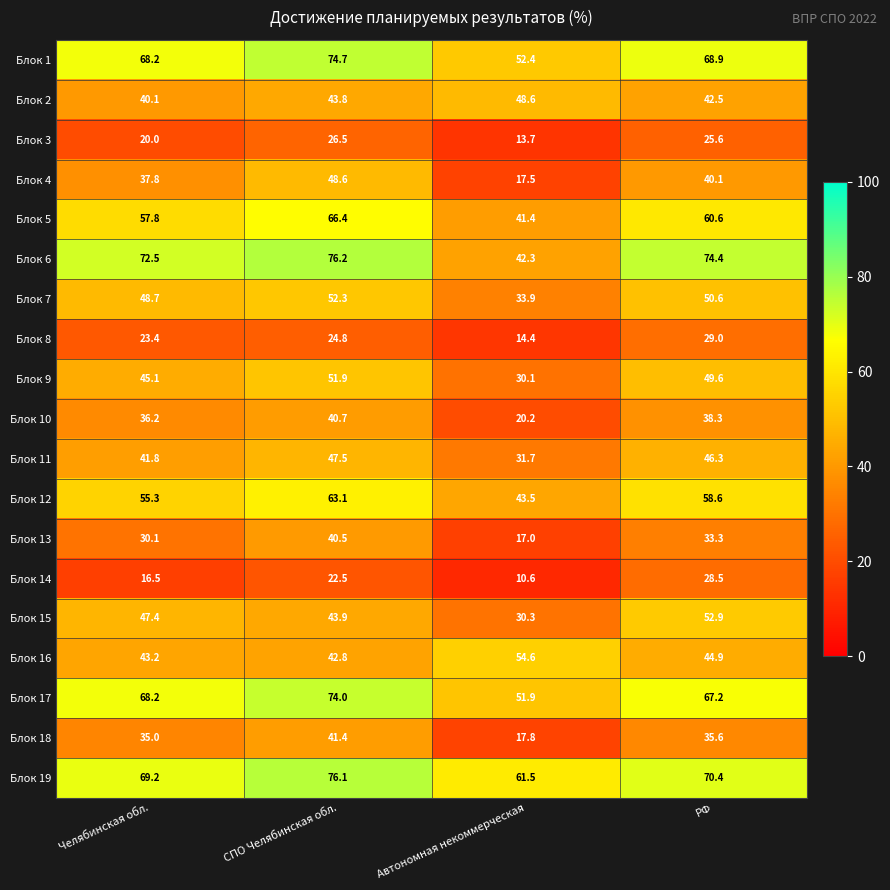

The value of Блок 13 at СПО Челябинская обл. is 40.5. True or false?

True